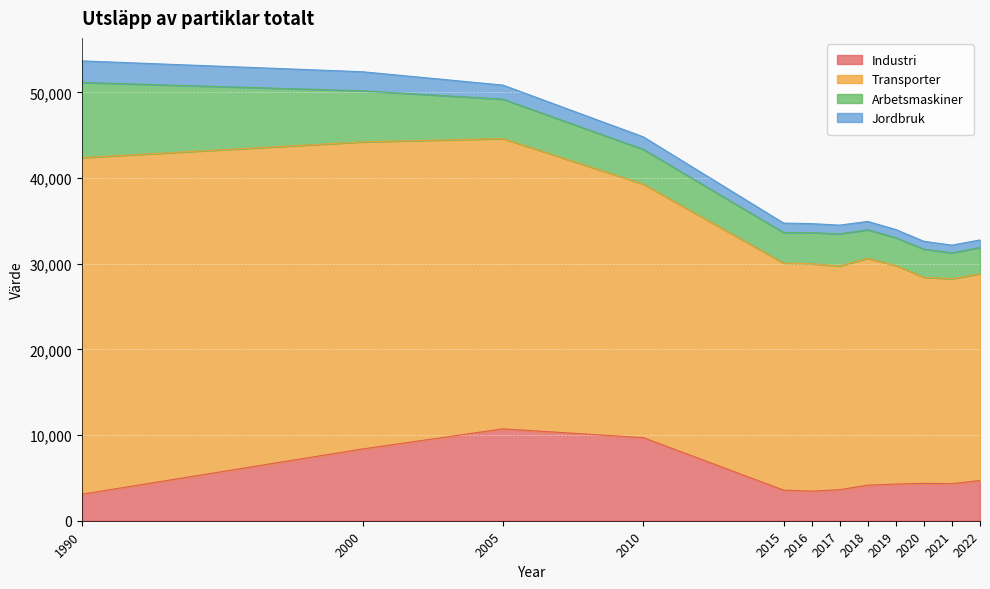

Between 2015 and 2005, which is larger?

2005